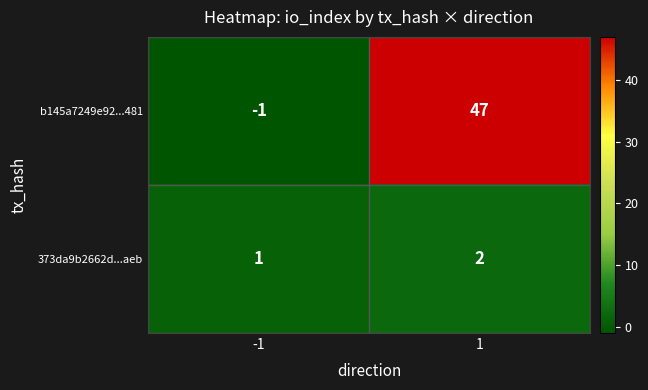

At which category does the chart reach its minimum across all series?

-1